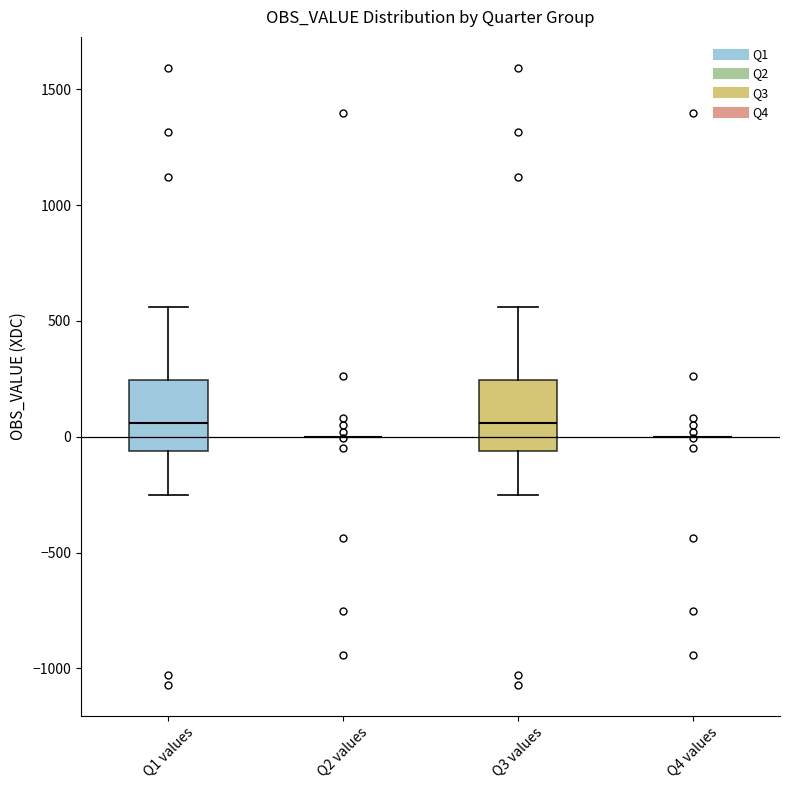

Reading left to right, transcribe this box plot: for each box, give where its median line is, the range the box spans, and where its two whiskers end, as read against the y-axis. The values are not printed on the chart, so give them approximately, as read against the axis.

Q1 values: median 50, box -50 to 250, whiskers -250 to 550
Q2 values: box collapsed to a line at 0, whiskers 0 to 0
Q3 values: median 50, box -50 to 250, whiskers -250 to 550
Q4 values: box collapsed to a line at 0, whiskers 0 to 0